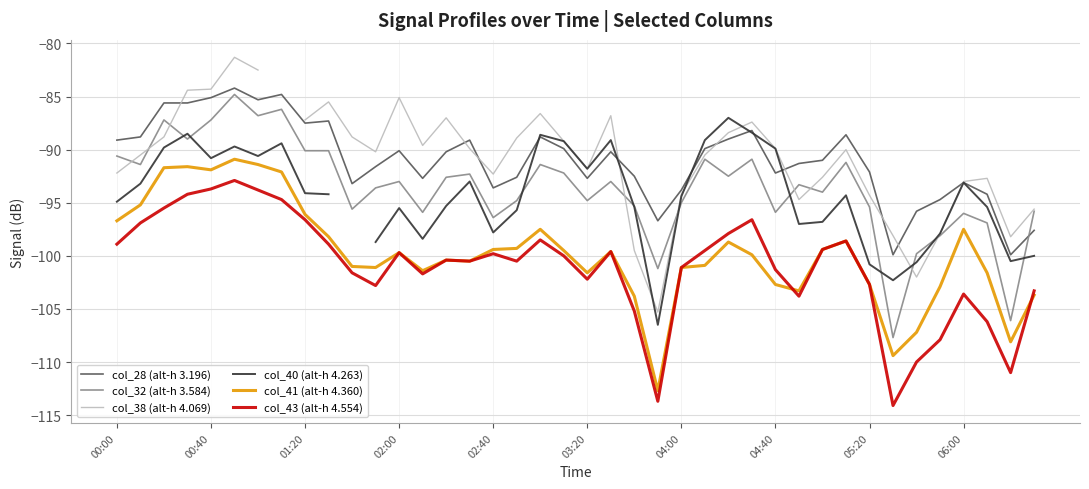

What is the maximum value for col_32 (alt-h 3.584)?

-84.8